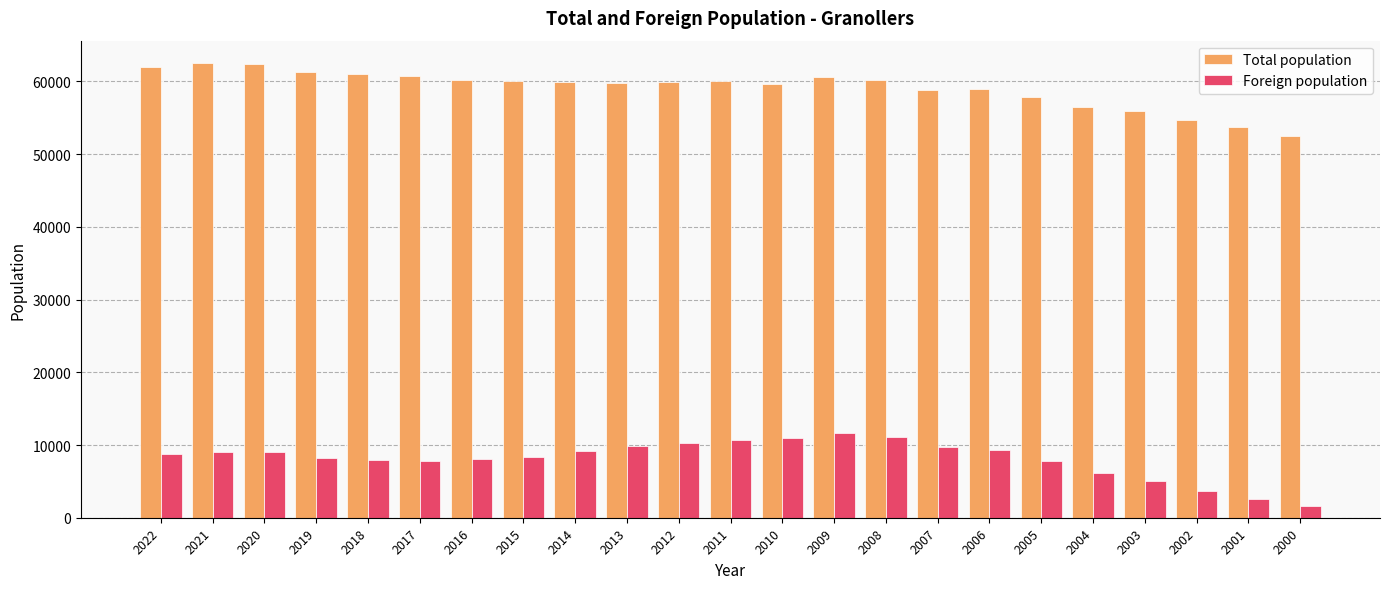

What is the greatest value displayed?

62475